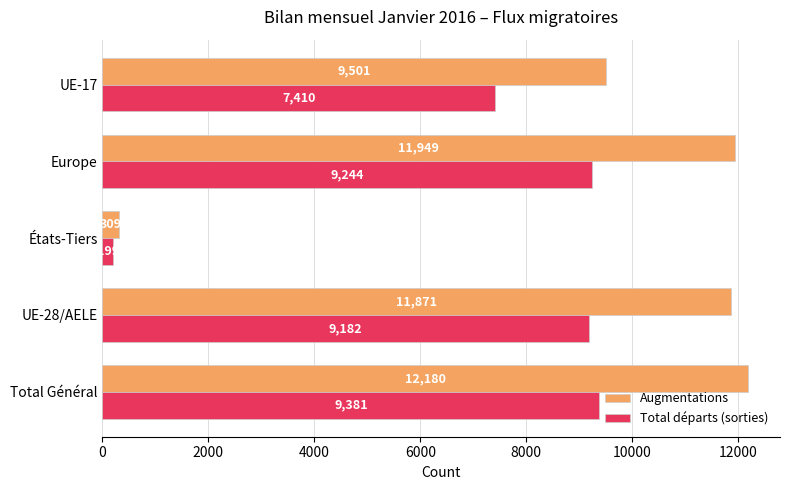

How many data points does each series have?

5